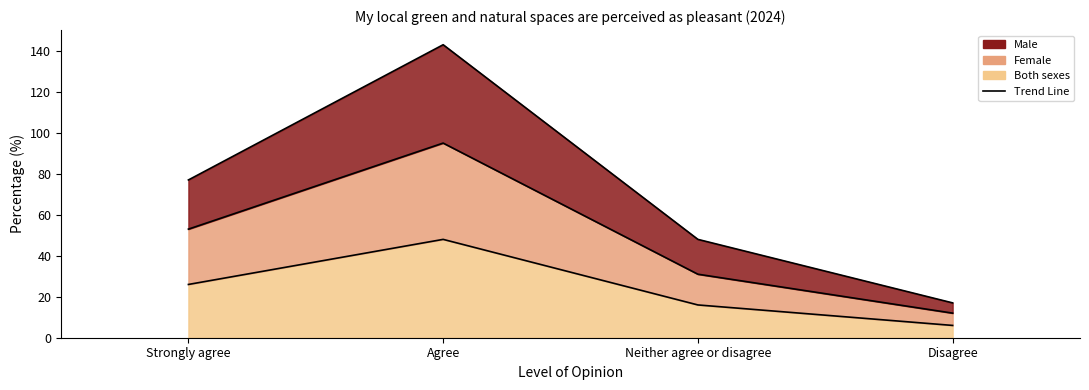

True or false: Both sexes has more than 1 points higher than both neighbors.

False